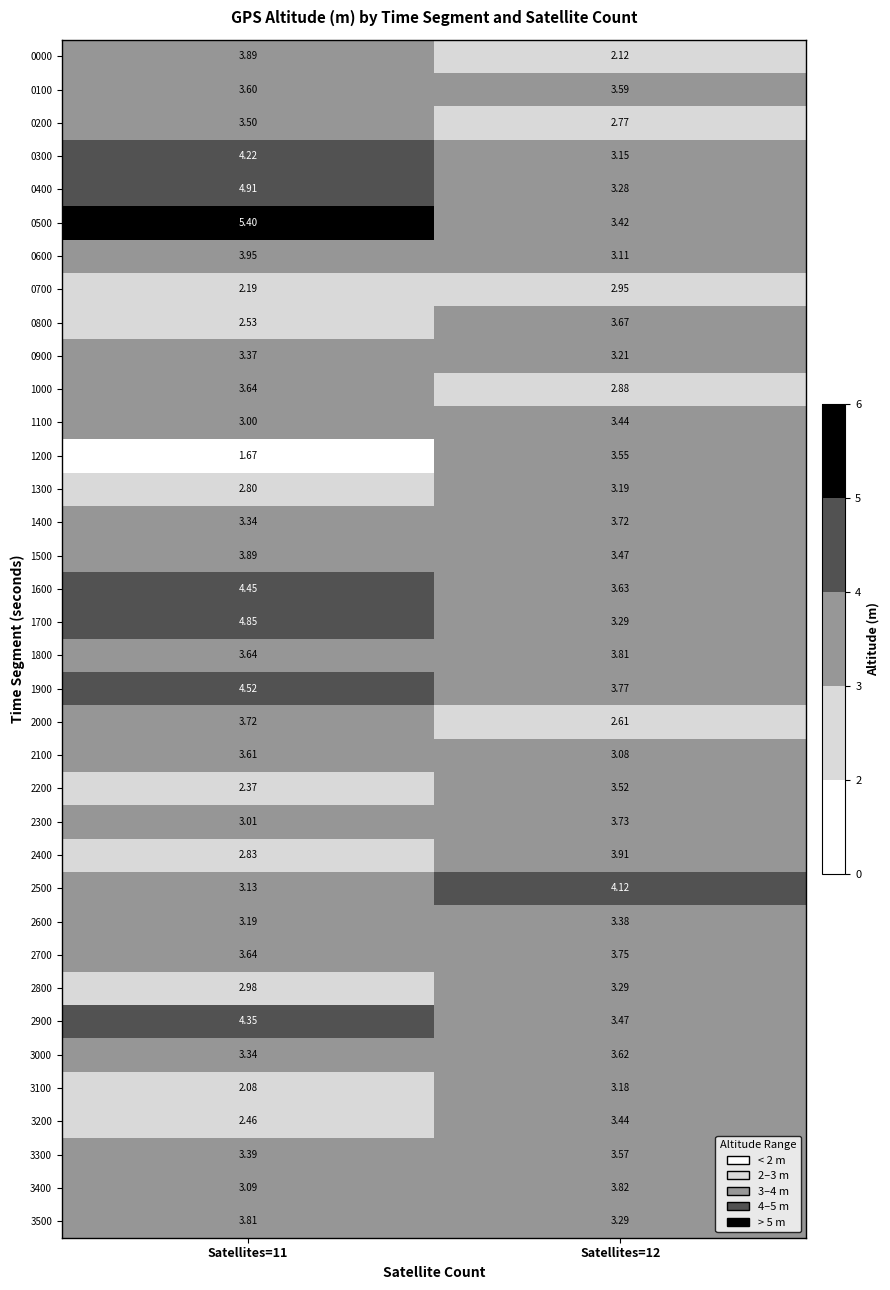

Is the value of 2300 at Satellites=11 greater than the value of 2100 at Satellites=12?

No